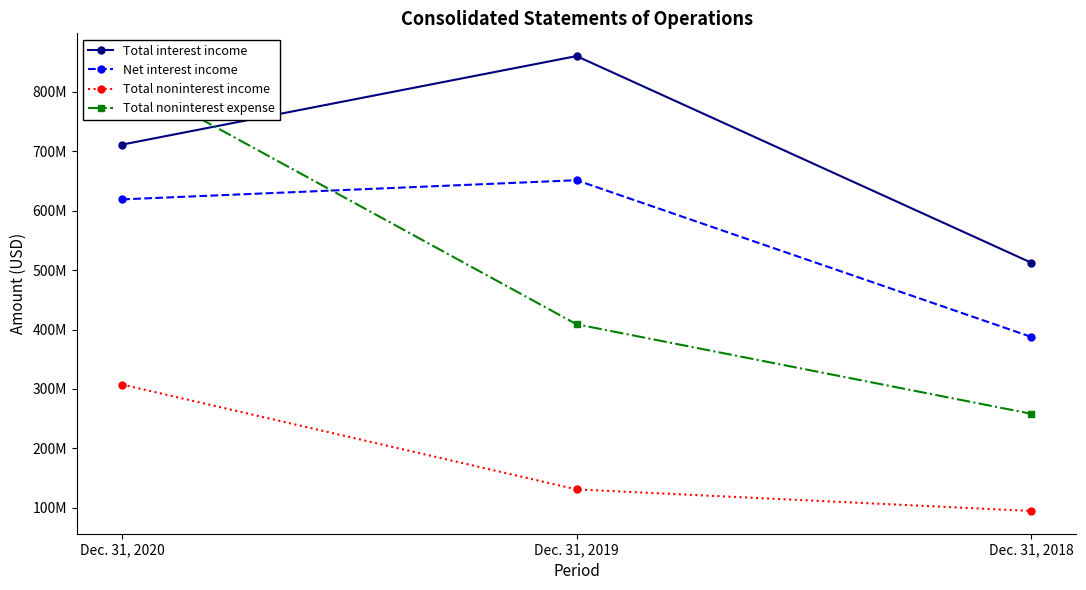

Read the Total noninterest expense value at Dec. 31, 2020.

826464000